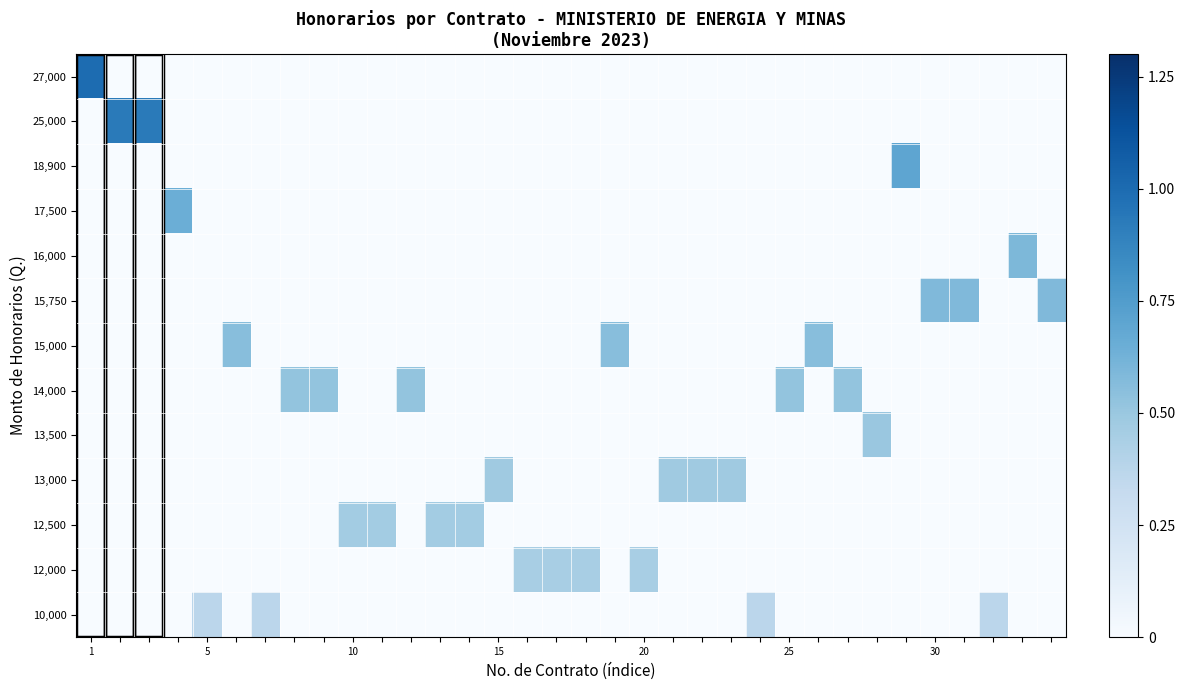

List the series in order of their peak value, lowest first.

10,000, 12,000, 12,500, 13,000, 13,500, 14,000, 15,000, 15,750, 16,000, 17,500, 18,900, 25,000, 27,000